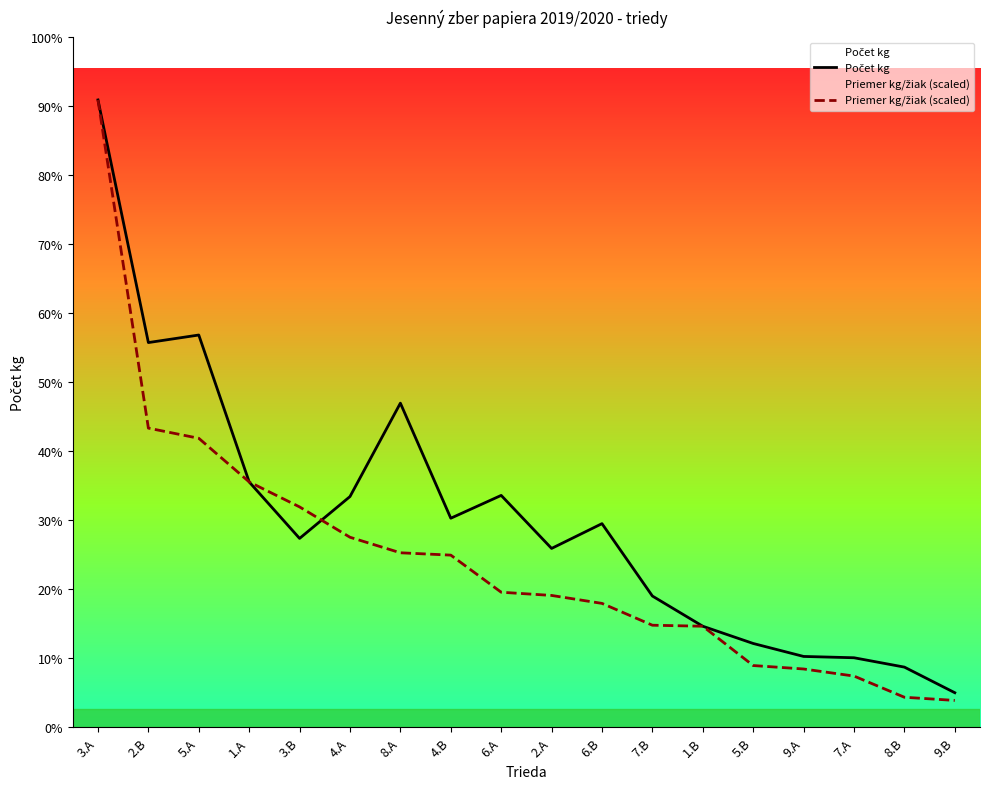

What is the label of the 2nd point from the right?

8.B